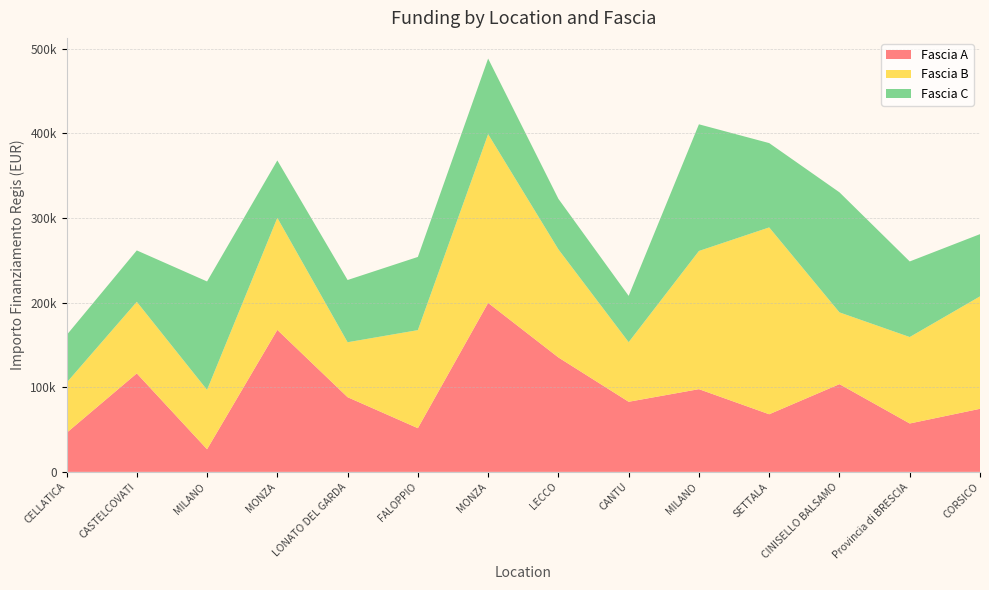

Reading left to right, transcribe all the data shown in this chart.

Fascia A: 46044.5	116324.6	26730.0	167724.8	88213.8	51620.1	199567.7	135157.2	82798.6	97694.9	68057.8	103619.9	57160.7	74486.0
Fascia B: 59229.0	84538.8	70120.9	132279.7	64886.6	115789.8	199303.9	127674.8	70397.4	163198.8	220663.0	84744.5	102092.5	132781.0
Fascia C: 56181.6	60687.8	128032.6	67843.7	73496.1	86448.2	89266.3	59681.5	54682.1	149604.4	99582.8	141794.5	89266.3	73496.1